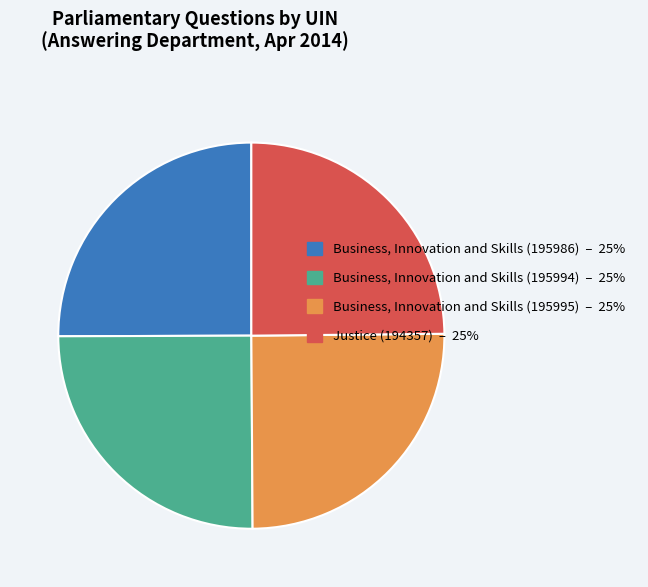

Approximately how many times larger is the value at Business, Innovation and Skills (195995) – 25% compared to Business, Innovation and Skills (195994) – 25%?

1.0